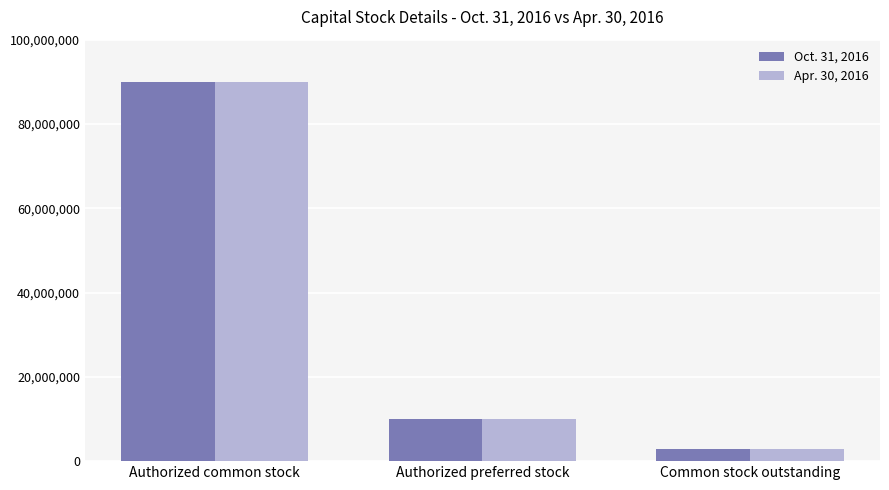

How many data points in Oct. 31, 2016 are less than 10000000?

1